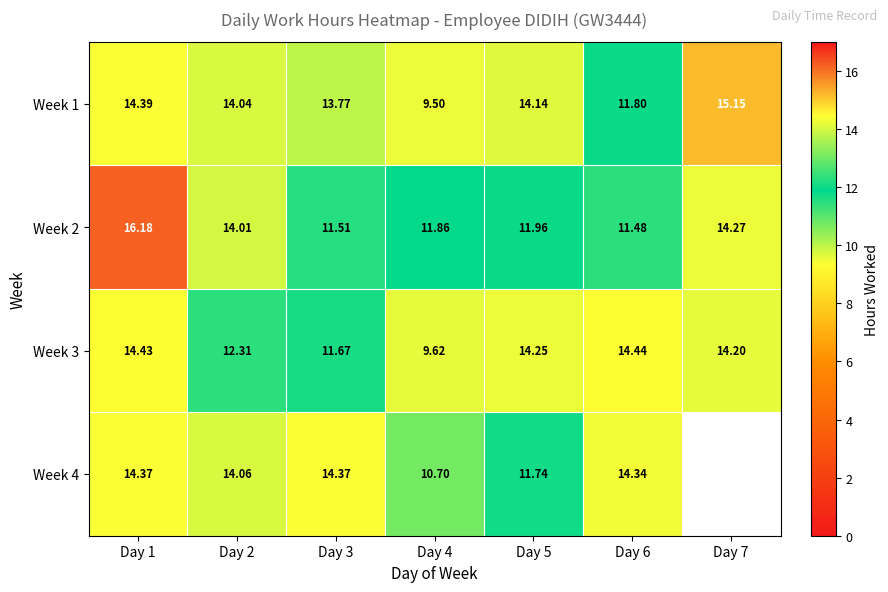

Rank the series at Day 1 from lowest to highest value.

Week 4, Week 1, Week 3, Week 2